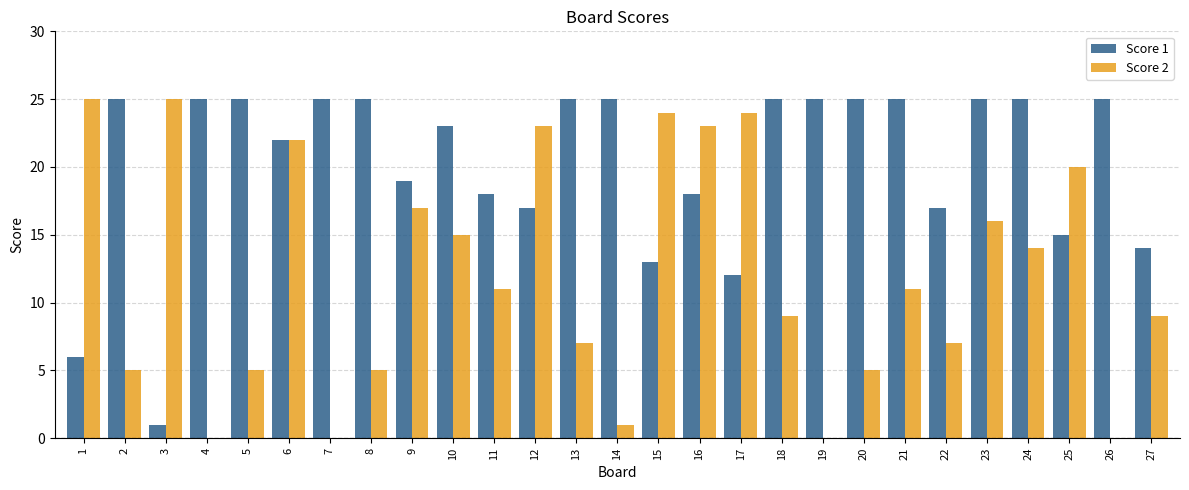

Read the Score 2 value at 2.

5